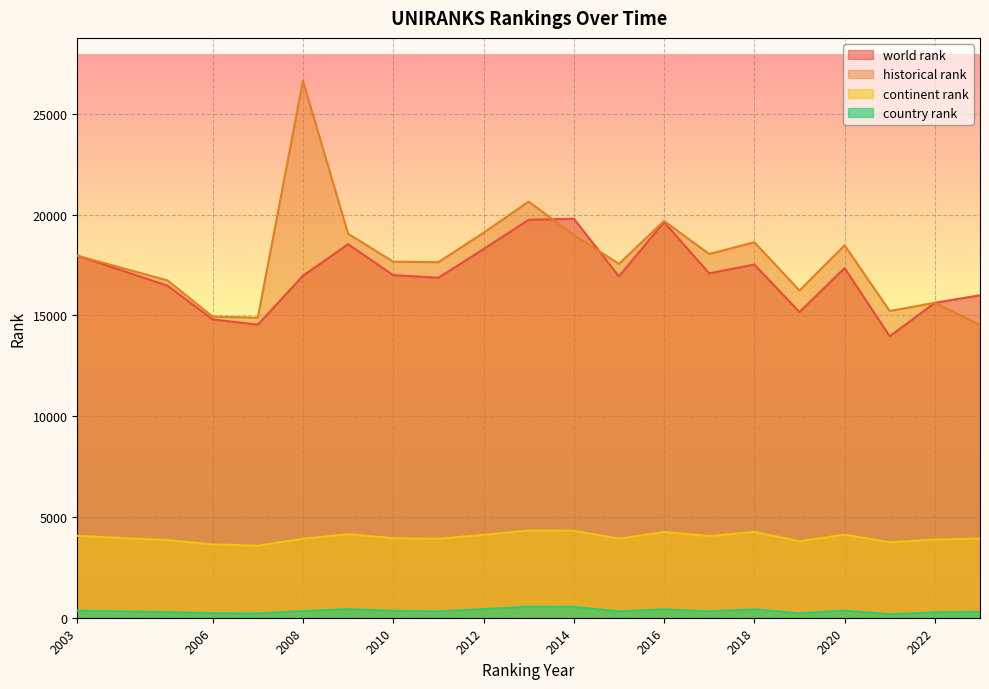

What are all the series names shown in the legend?

world rank, historical rank, continent rank, country rank